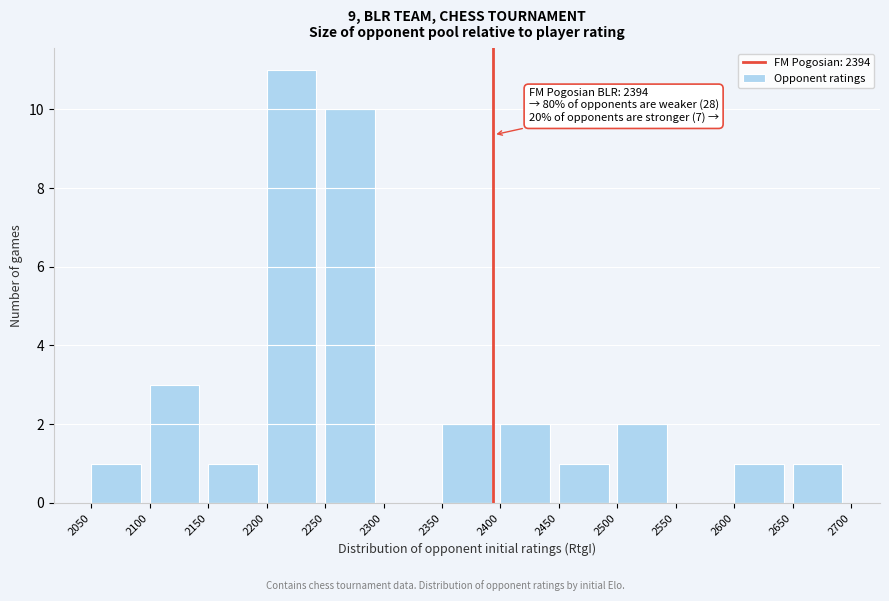

Which range on the x-axis has the tallest bar?

2200 to 2250